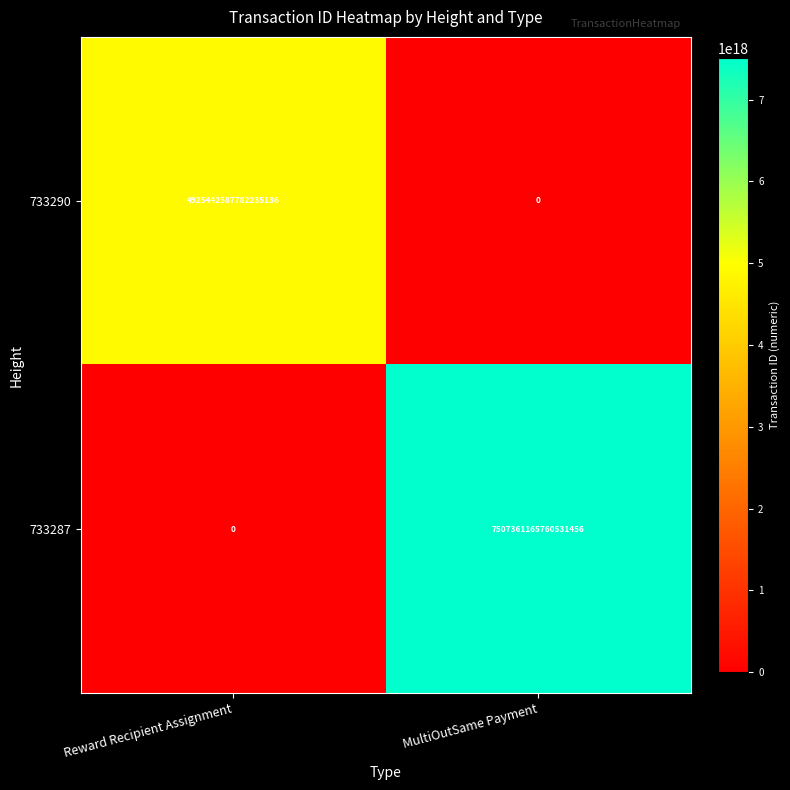

Count the number of categories in the chart.

2